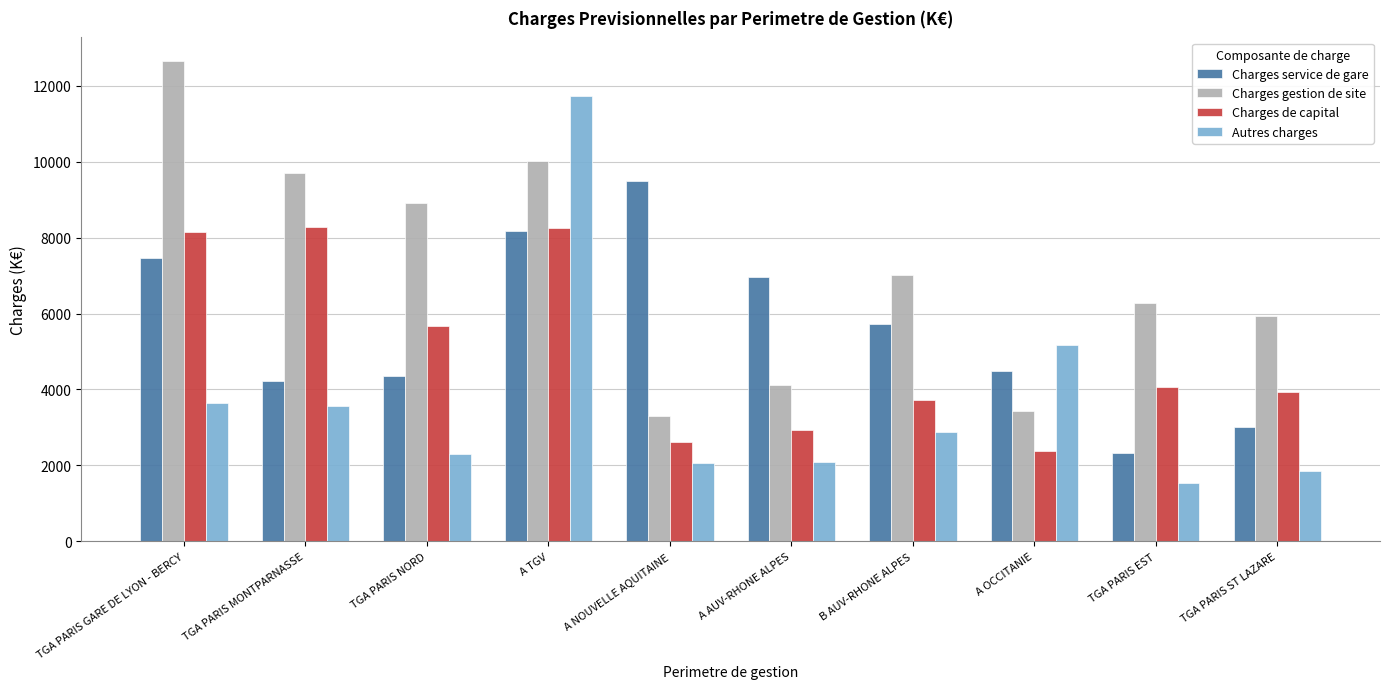

Rank the series by their average value, from lowest to highest.

Autres charges, Charges de capital, Charges service de gare, Charges gestion de site